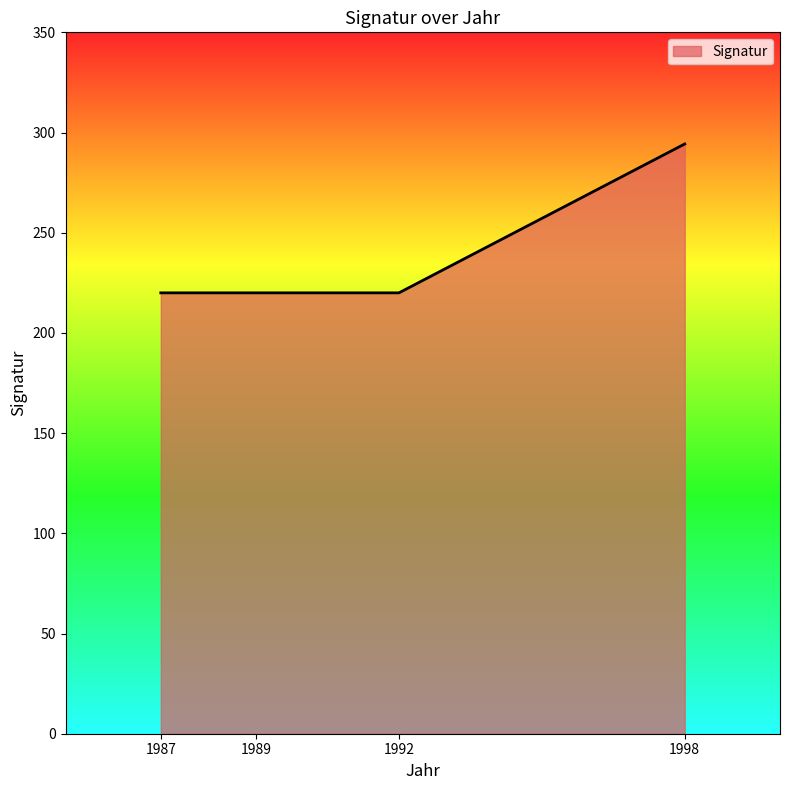

Approximately how many times larger is the value at 1987 compared to 1992?

1.0